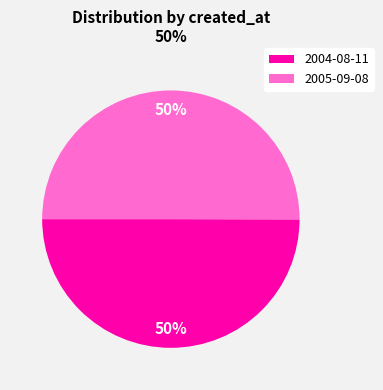

To the nearest percent, what is the combined percentage of 2004-08-11 and 2005-09-08?

100%